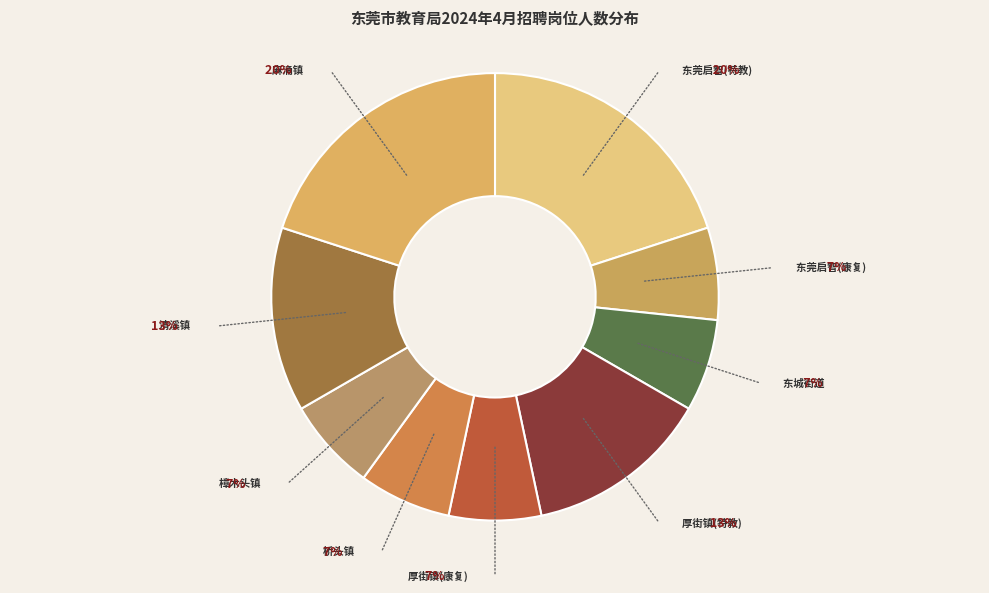

To the nearest percent, what is the difference between the largest and smallest slice percentages?

13%